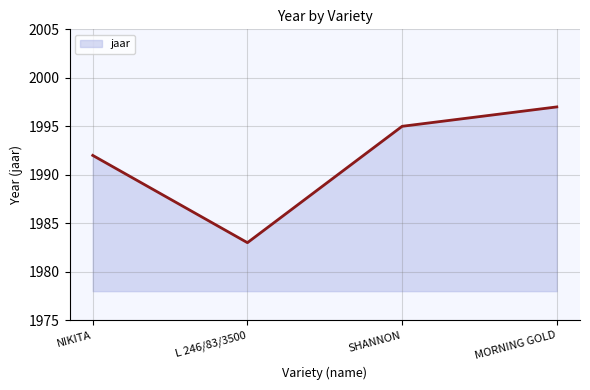

Count the number of data series in this chart.

1